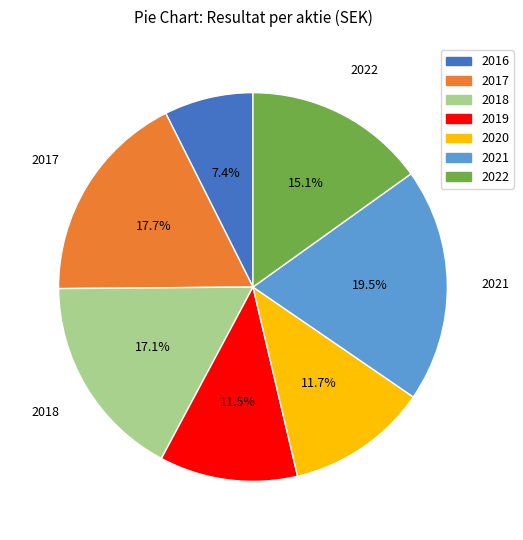

Is the sum of 2018 and 2021 greater than half?

No